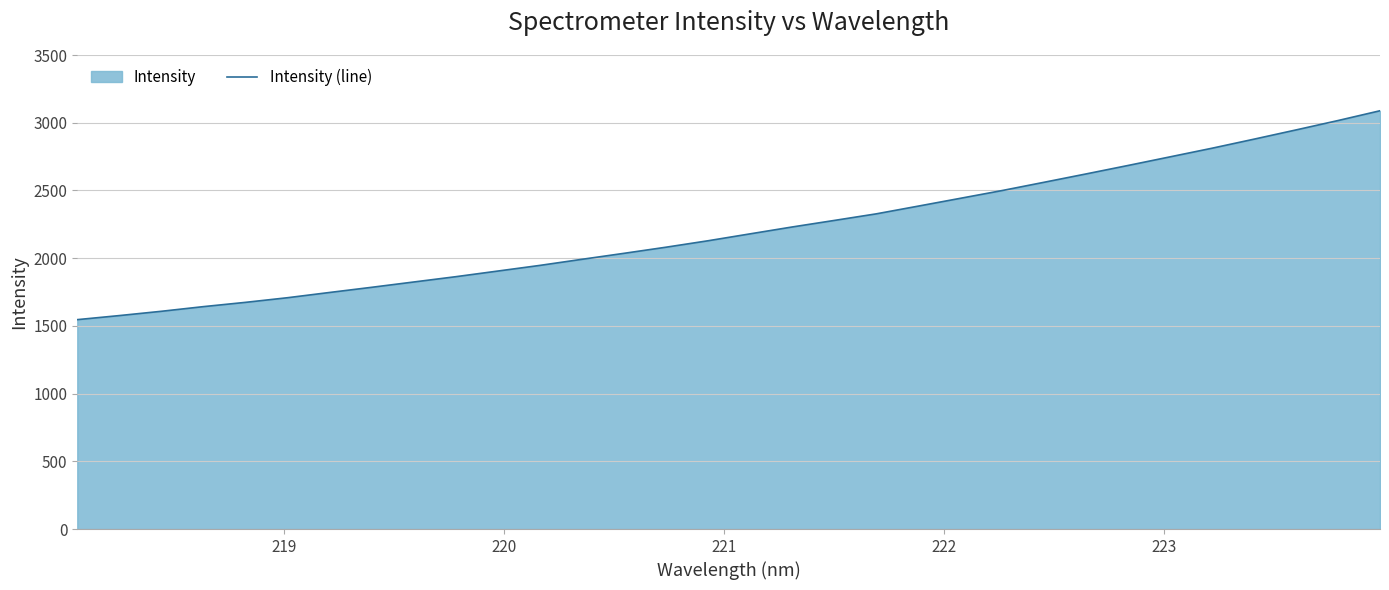

True or false: there are more than 2 points higher than both neighbors.

False